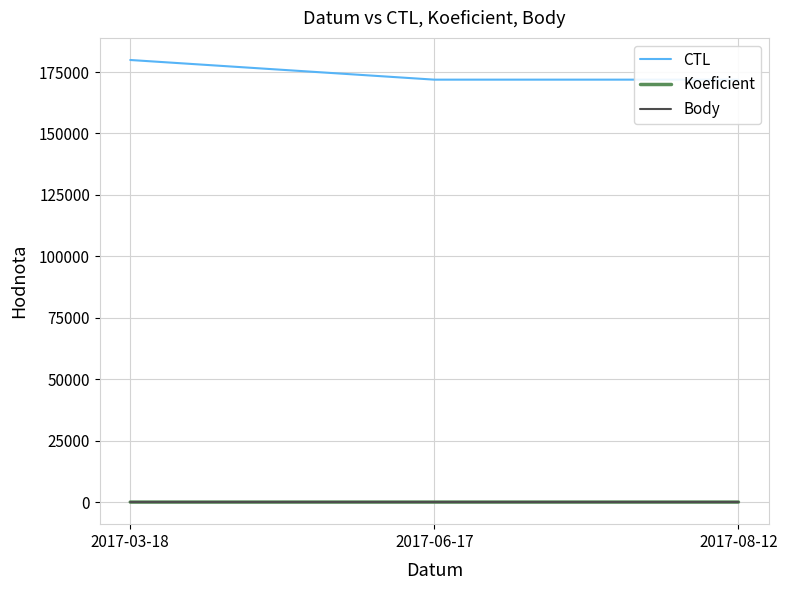

Which series has the widest spread of values?

CTL